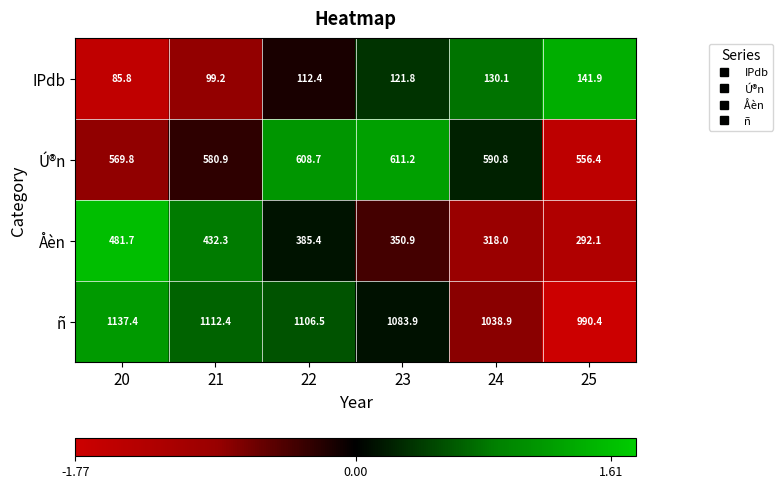

What is the total value across all series at 24?

2077.8